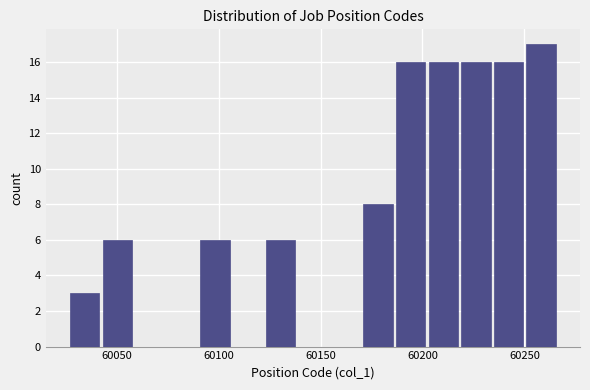

Read against the x-axis, roughly where is the centre of the tallest bar?

60260